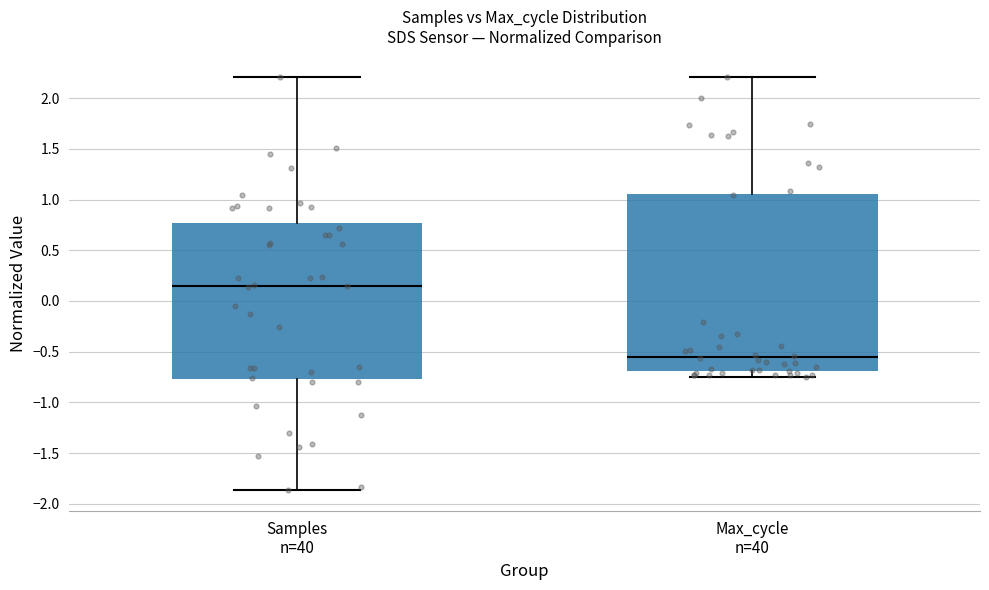

Reading left to right, read every box against the y-axis: the position of its median line, the range the box covers, and the ends of its whiskers. The values are not printed on the chart, so give them approximately, as read against the axis.

Samples n=40: median 0.15, box -0.75 to 0.75, whiskers -1.85 to 2.20
Max_cycle n=40: median -0.55, box -0.70 to 1.05, whiskers -0.75 to 2.20